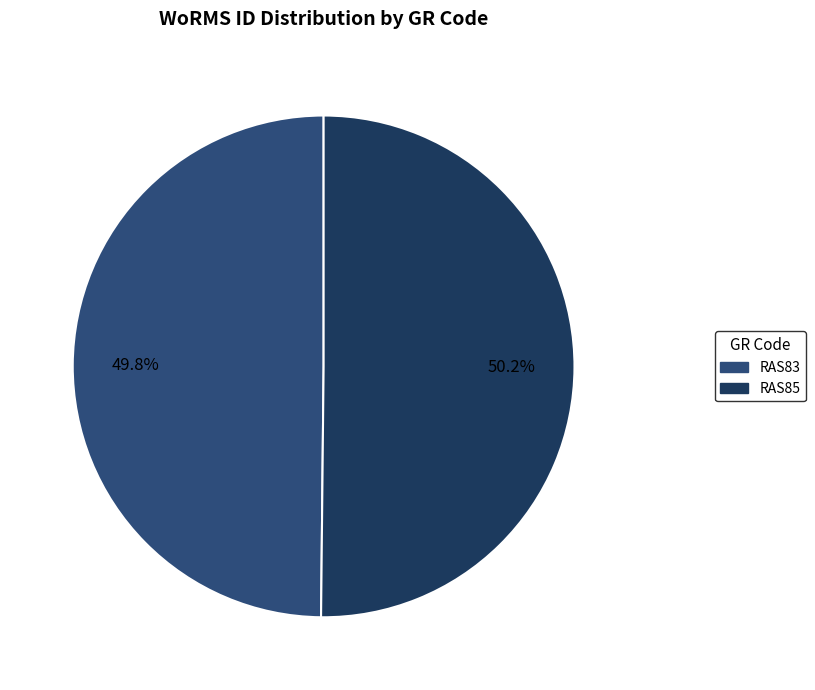

Count the number of slices in the pie.

2